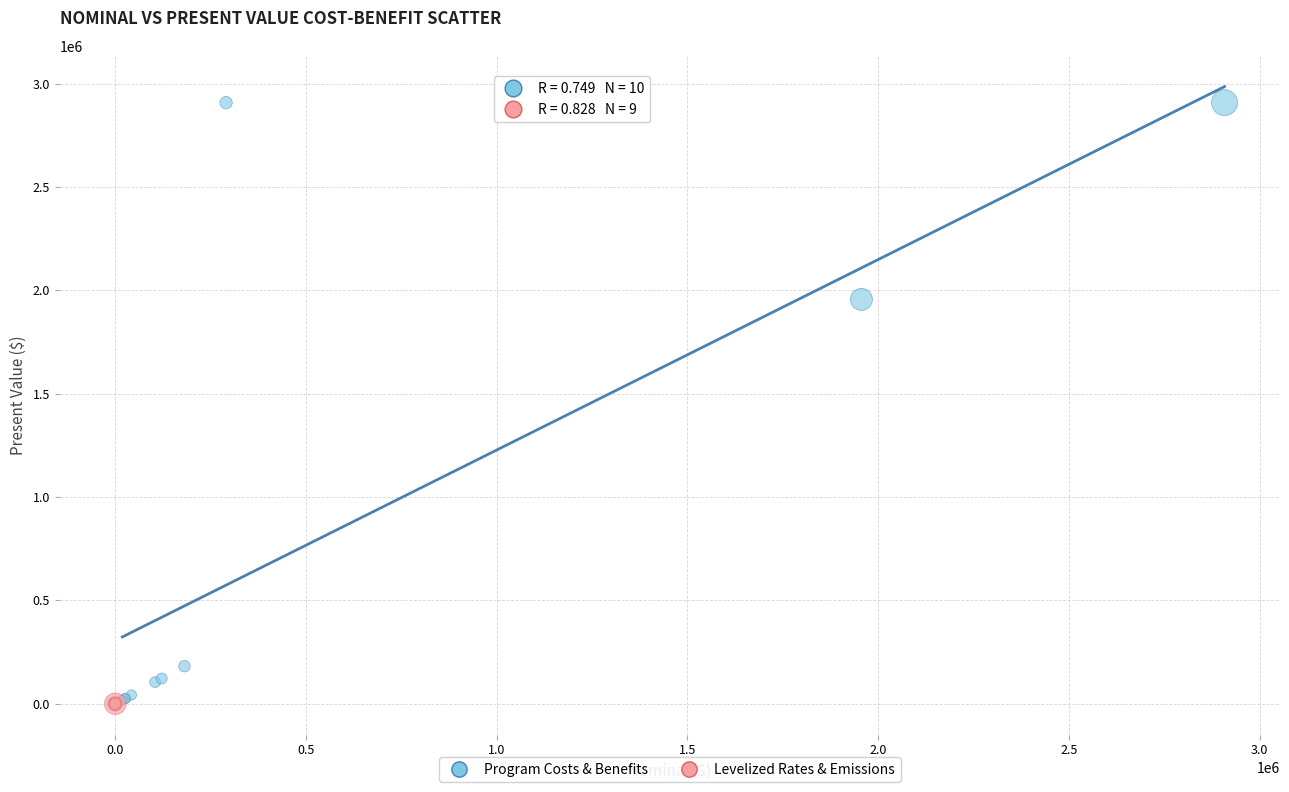

Which series contains the highest Y value?

Program Costs & Benefits